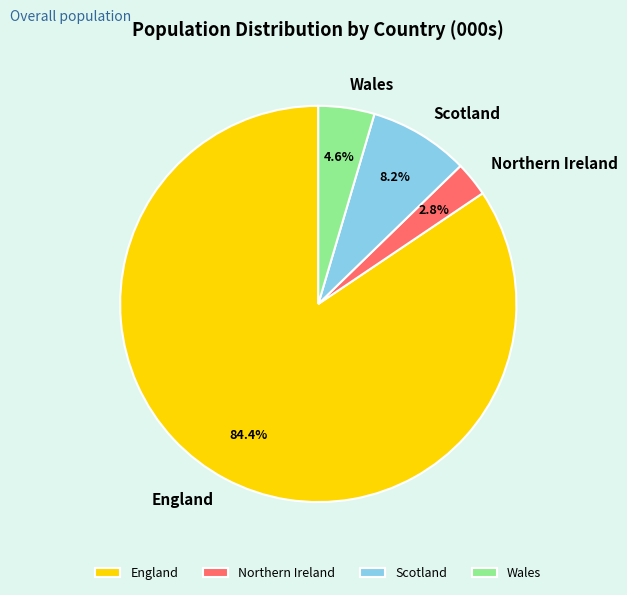

To the nearest percent, what is the combined percentage of England and Wales?

89%